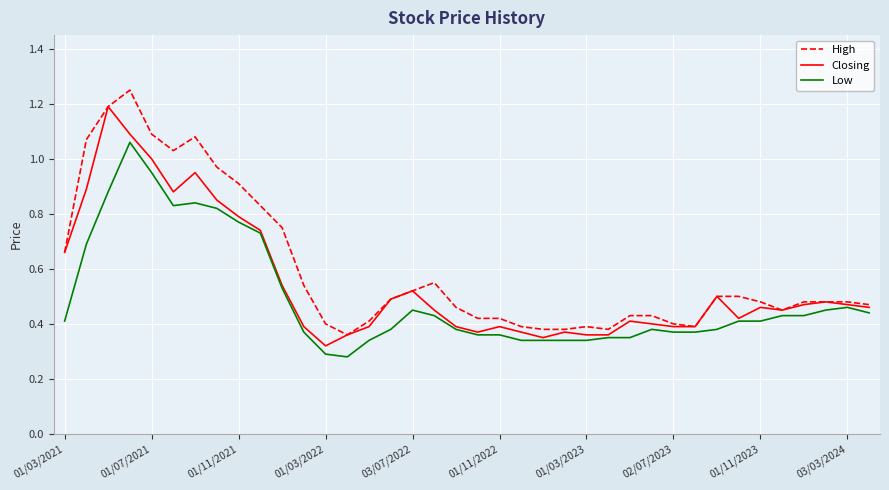

List the series in order of their overall mean, lowest first.

Low, Closing, High